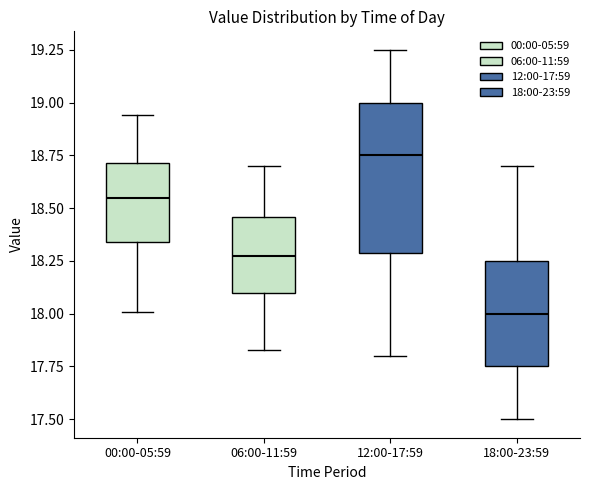

Reading left to right, read every box against the y-axis: the position of its median line, the range the box covers, and the ends of its whiskers. The values are not printed on the chart, so give them approximately, as read against the axis.

00:00-05:59: median 18.55, box 18.35 to 18.70, whiskers 18.00 to 18.95
06:00-11:59: median 18.30, box 18.10 to 18.45, whiskers 17.85 to 18.70
12:00-17:59: median 18.75, box 18.30 to 19.00, whiskers 17.80 to 19.25
18:00-23:59: median 18.00, box 17.75 to 18.25, whiskers 17.50 to 18.70